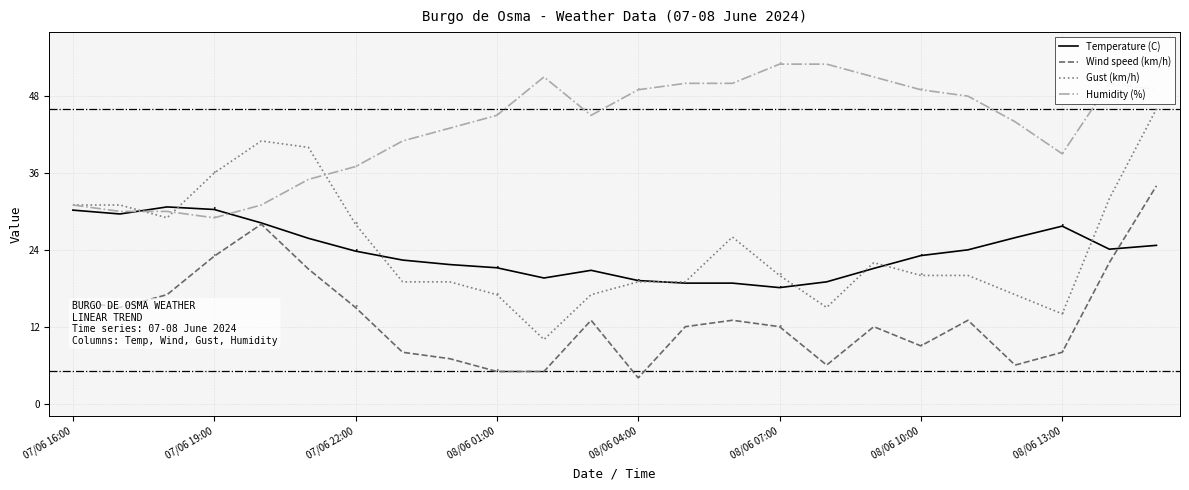

True or false: Wind speed (km/h) and Humidity (%) cross at least once.

False